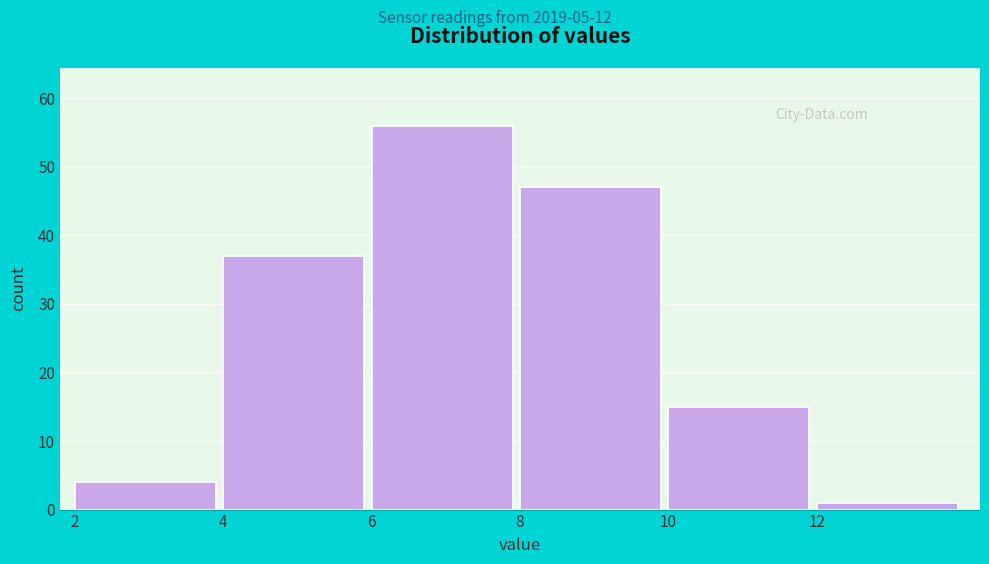

Reading left to right, list every bar in this chart as the range it spans on the x-axis followed by its height. The values are not printed on the chart, so give them approximately, as read against the axis.

2 to 4: 4
4 to 6: 37
6 to 8: 56
8 to 10: 47
10 to 12: 15
12 to 14: 1